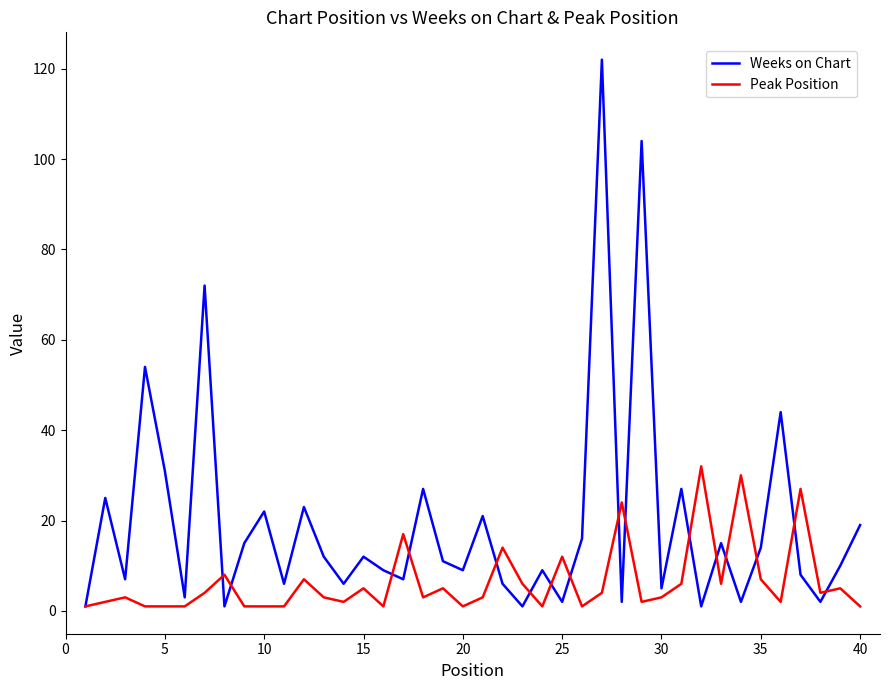

What is the minimum value for Peak Position?

1